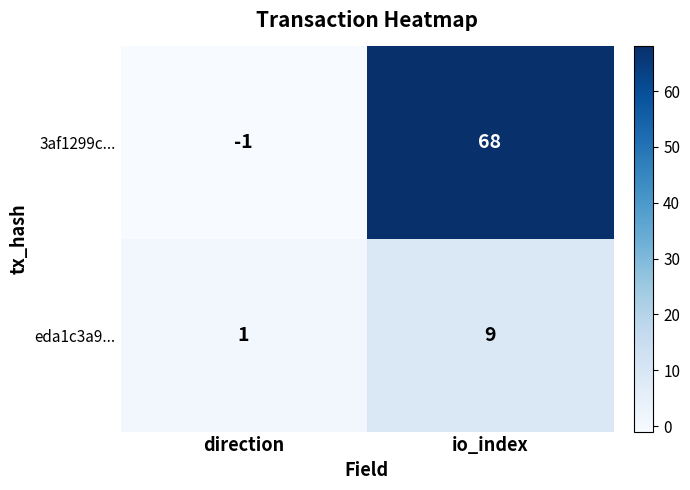

What is the minimum value shown in the chart?

-1